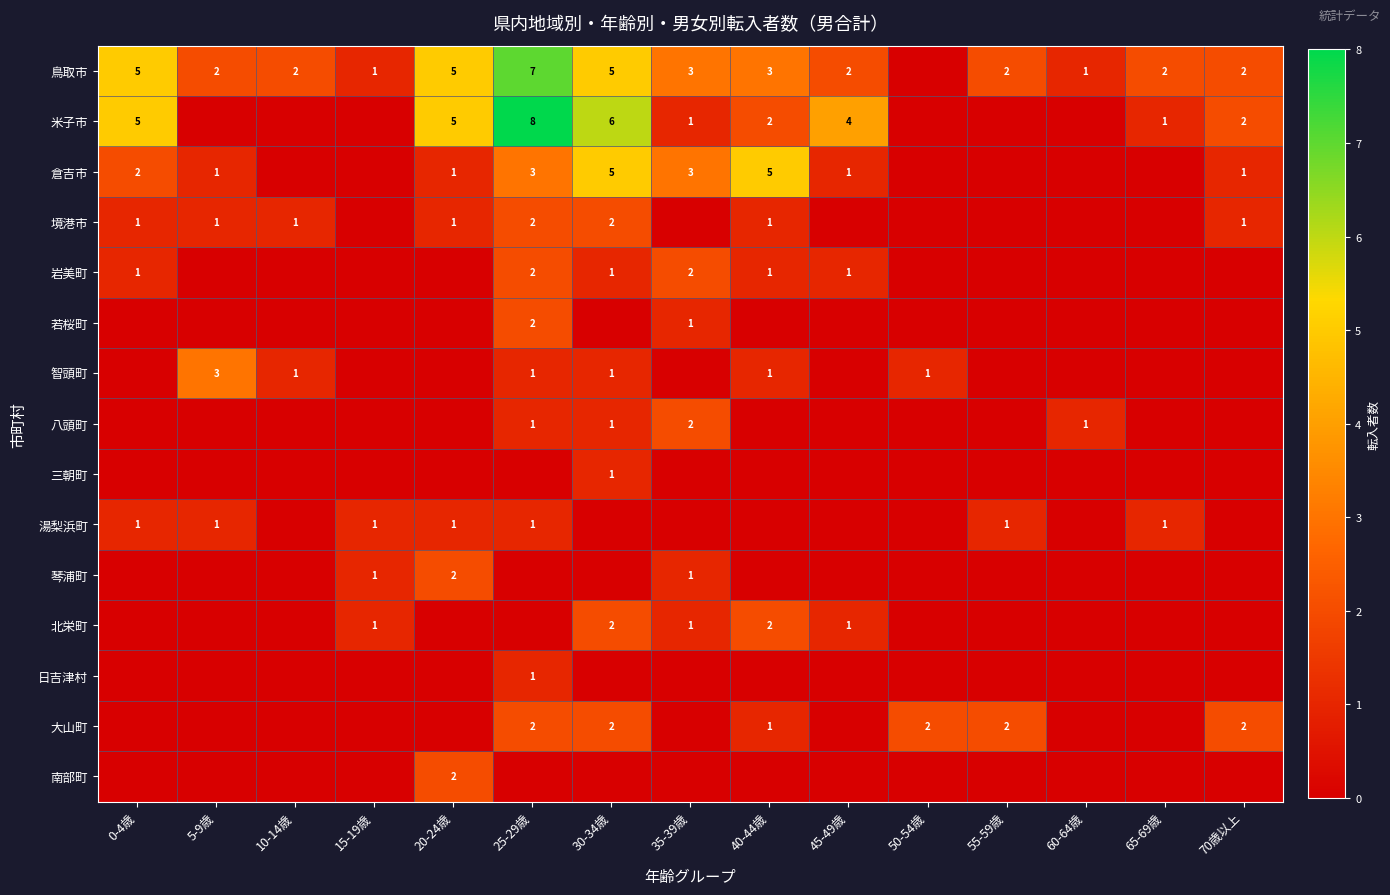

Is it true that 北栄町 equals 1 at 45-49歳?

True